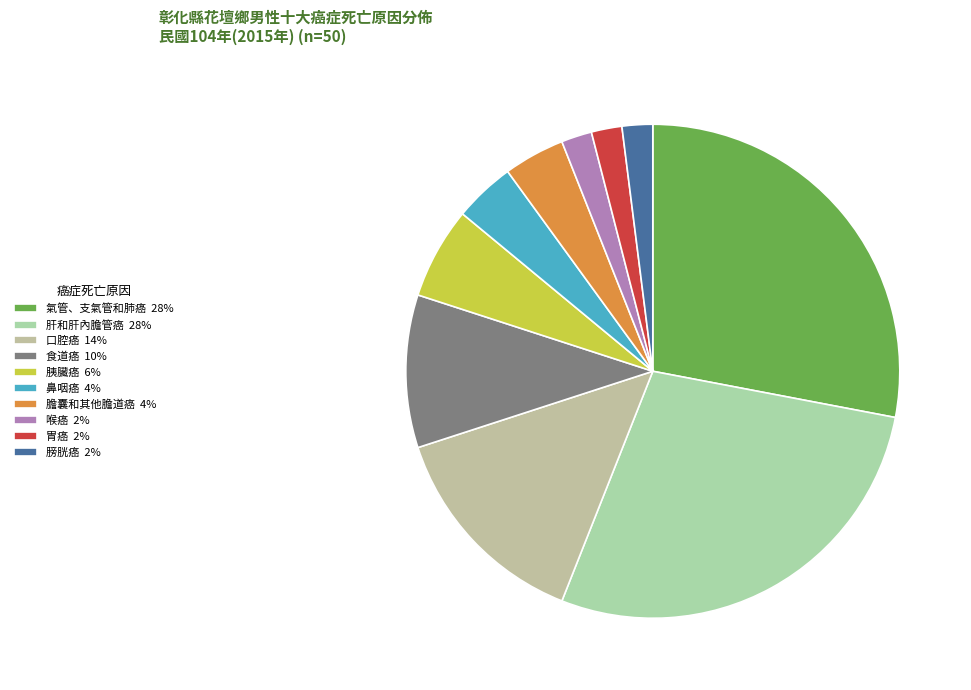

Which has a higher value, 氣管、支氣管和肺癌 or 膀胱癌?

氣管、支氣管和肺癌